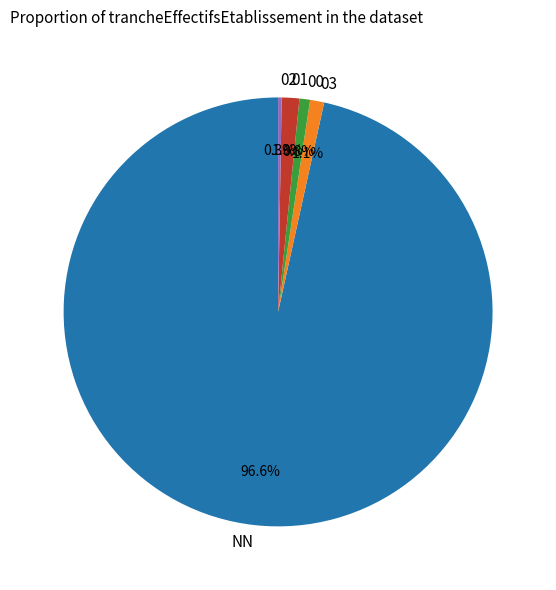

To the nearest percent, what is the average slice percentage?

20%